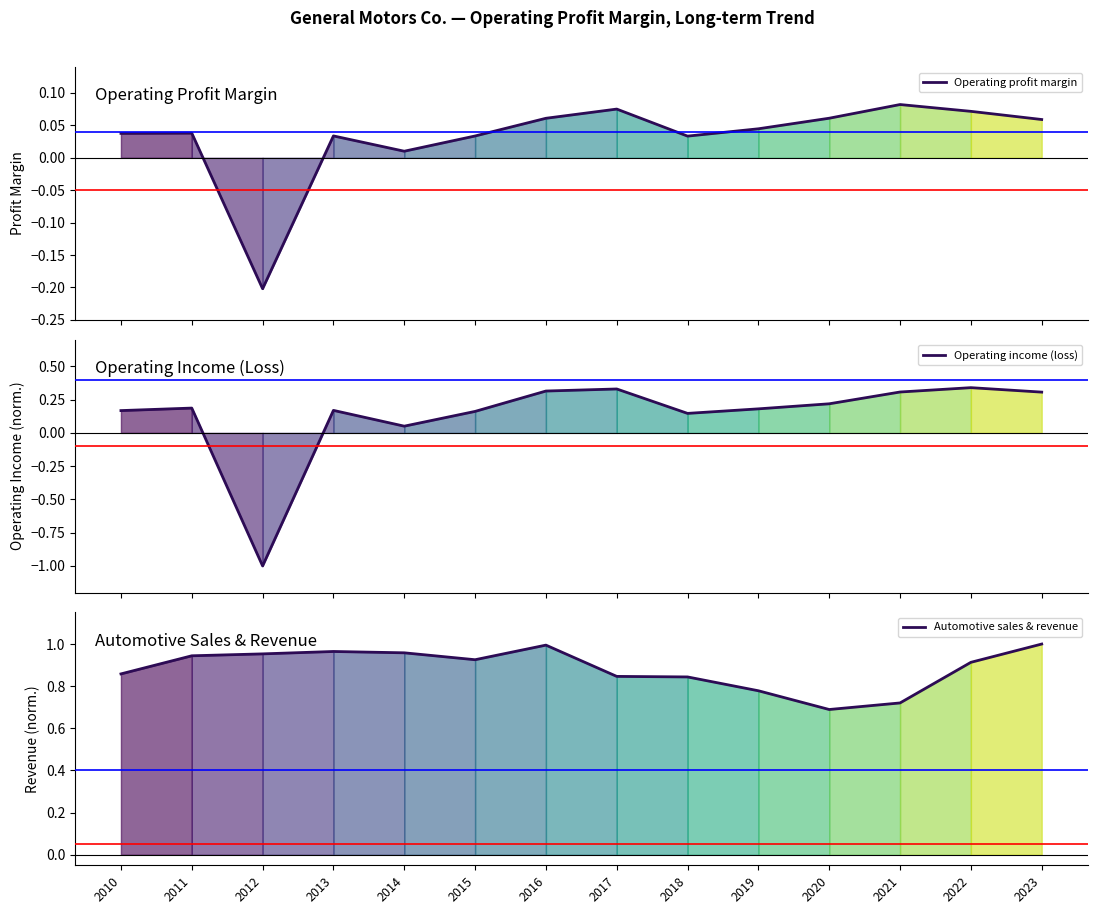

True or false: Operating profit margin and Automotive sales & revenue cross at least once.

False